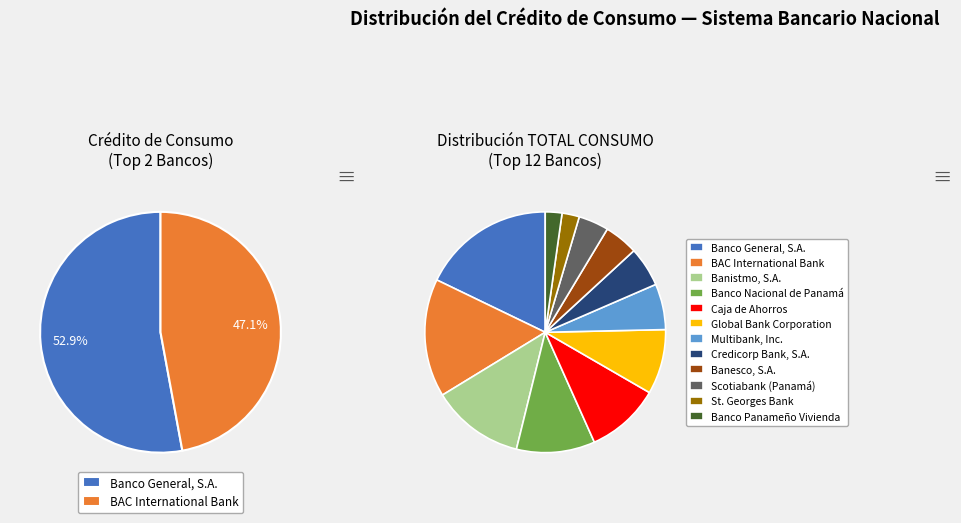

True or false: Banesco, S.A. accounts for 1% of the total.

False